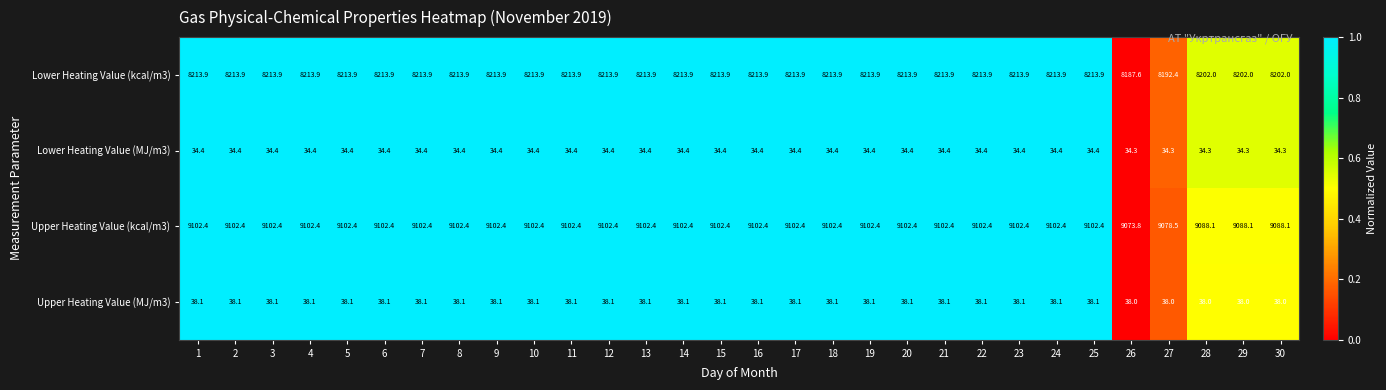

The Upper Heating Value (MJ/m3) series shows 15.2 at 5. True or false?

False